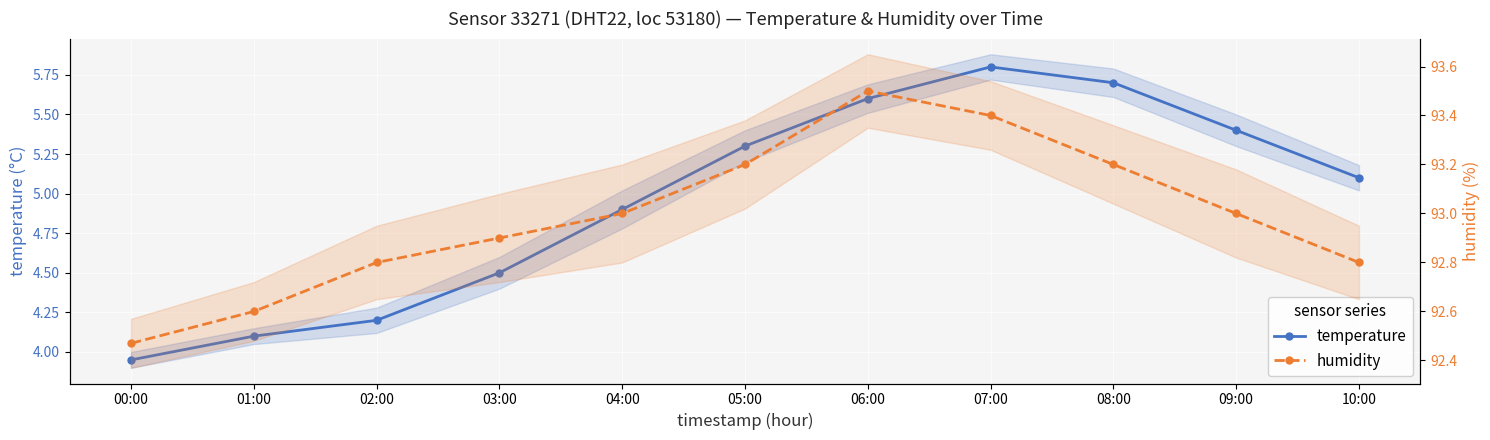

What is the label of the 7th point from the left?

06:00